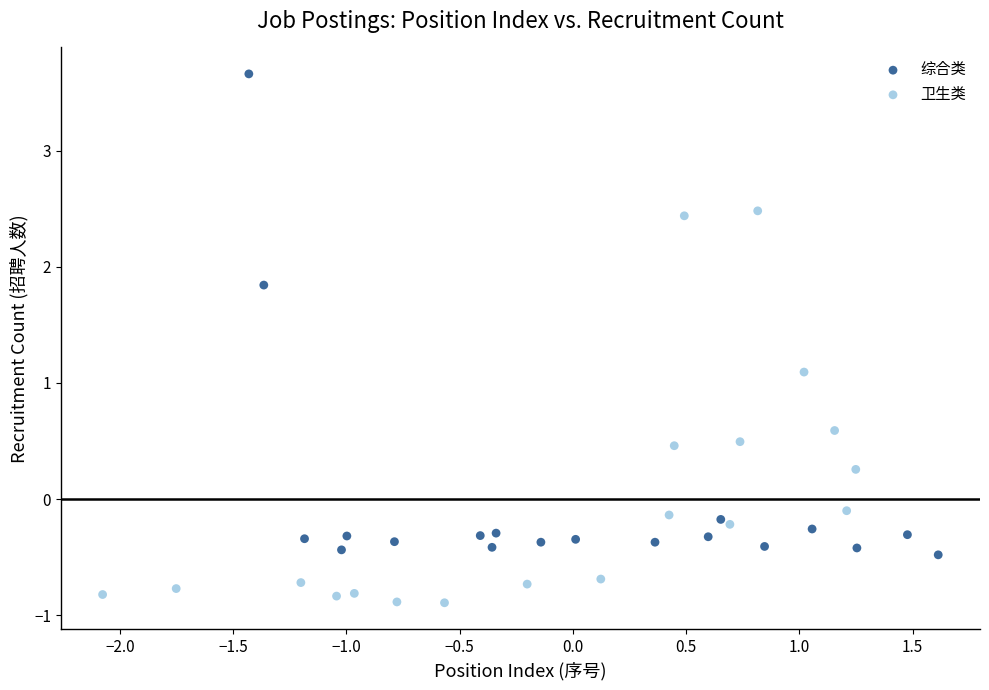

Which series has the widest spread of Y values?

综合类